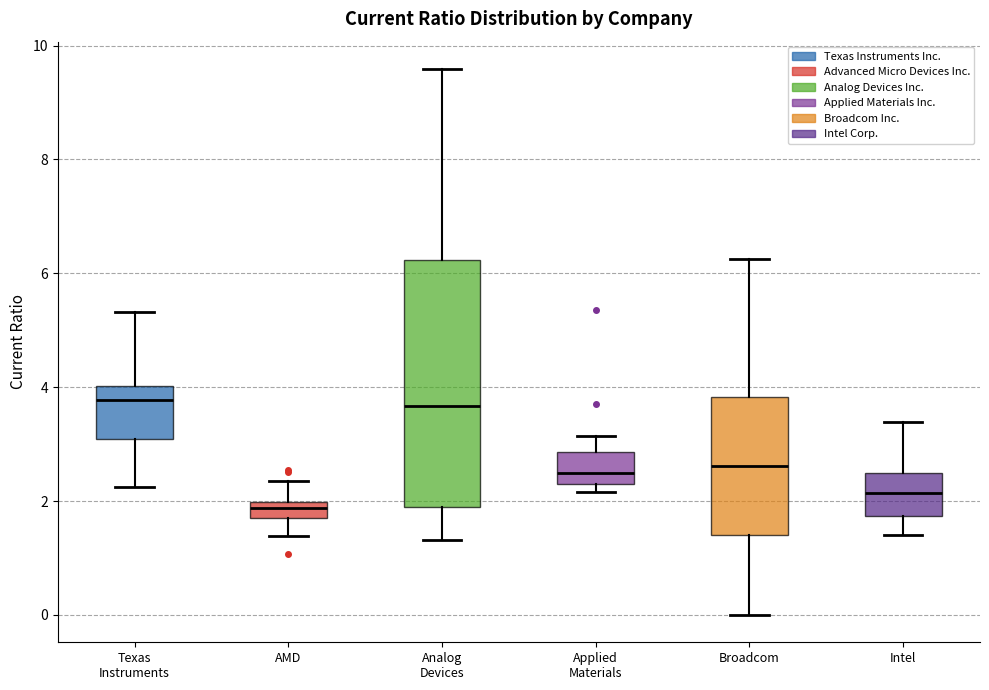

Which box is the tallest, from its lower edge to its upper edge?

Analog Devices